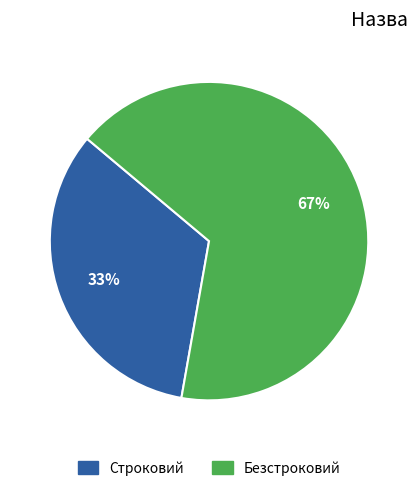

Which has a higher value, Безстроковий or Строковий?

Безстроковий